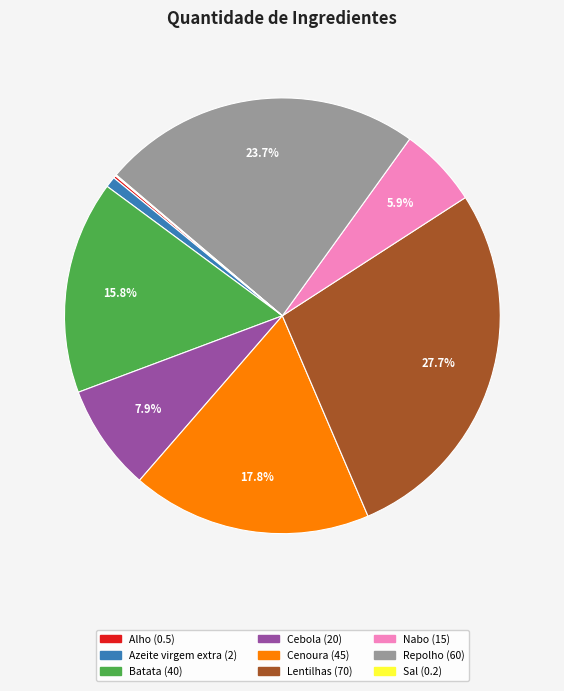

Does any single category account for the majority?

No